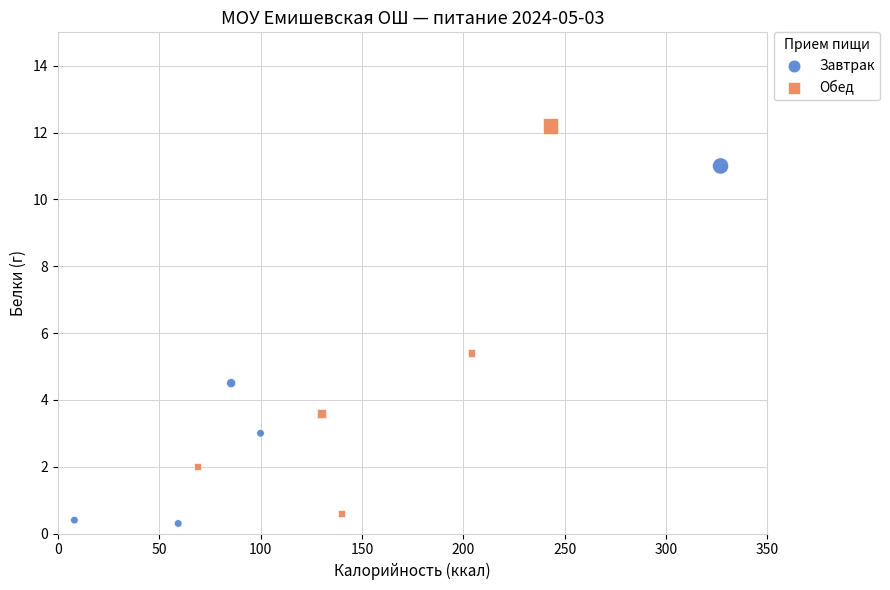

Which series contains the highest Y value?

Обед